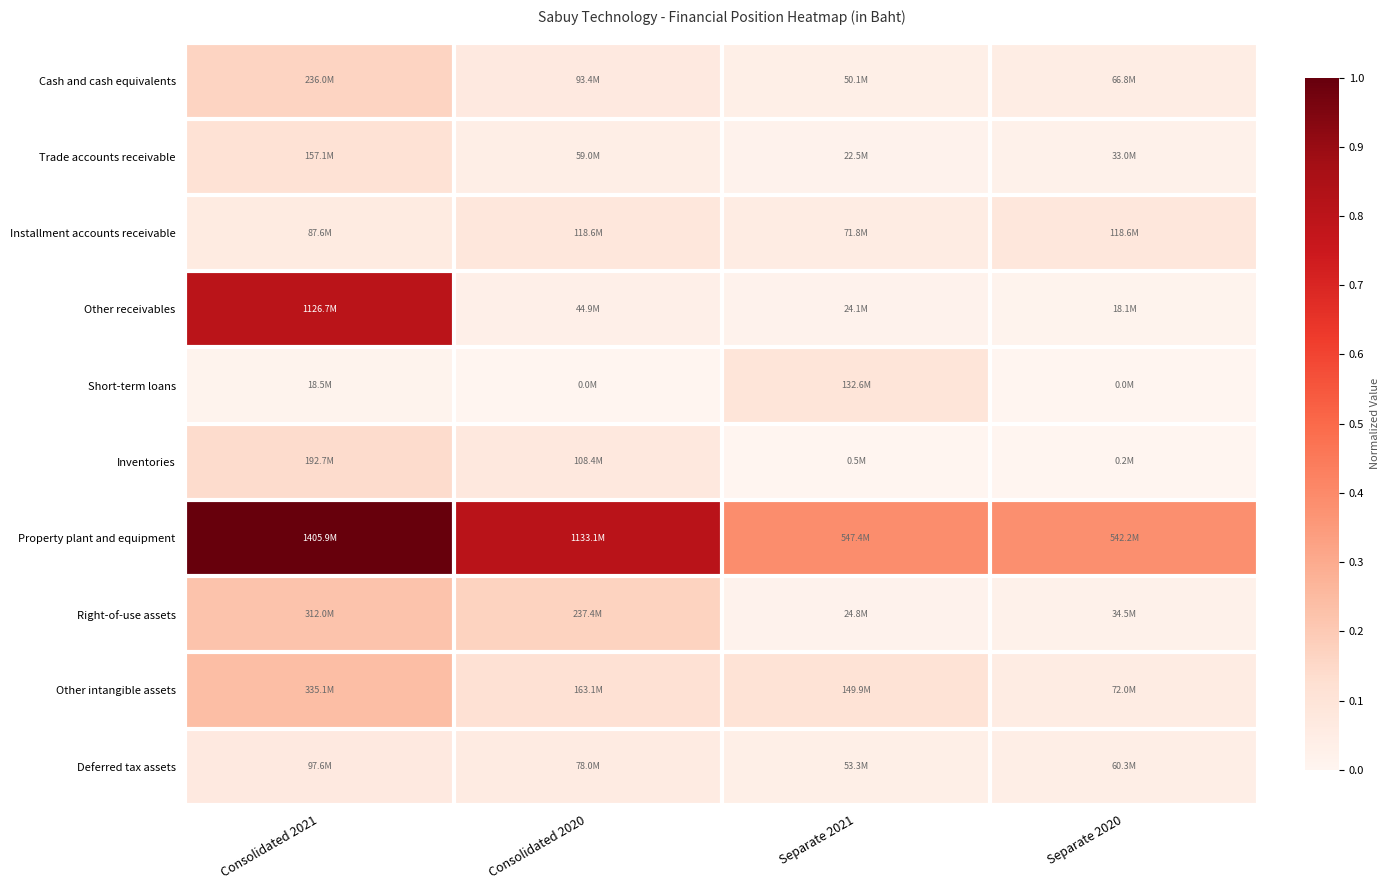

What is the total value across all series at Separate 2021?

0.8